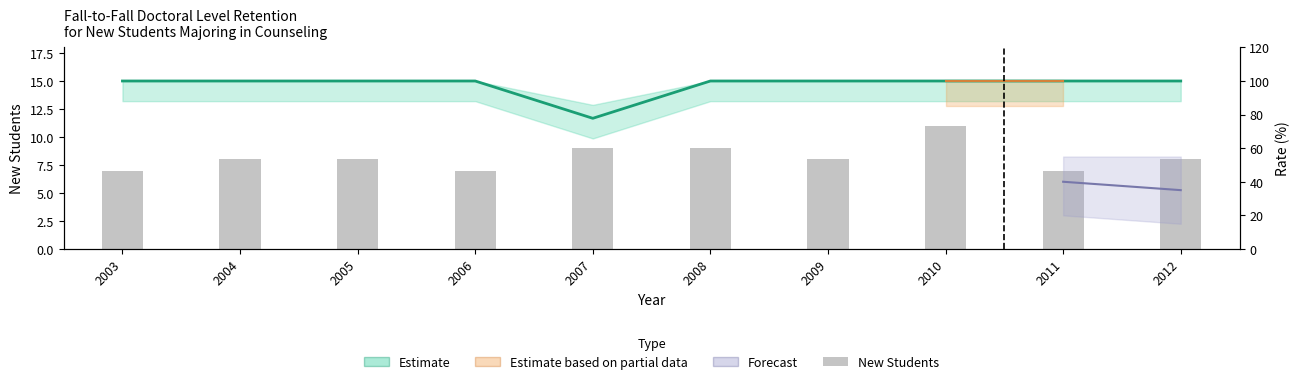

At which category does the chart reach its minimum across all series?

2003